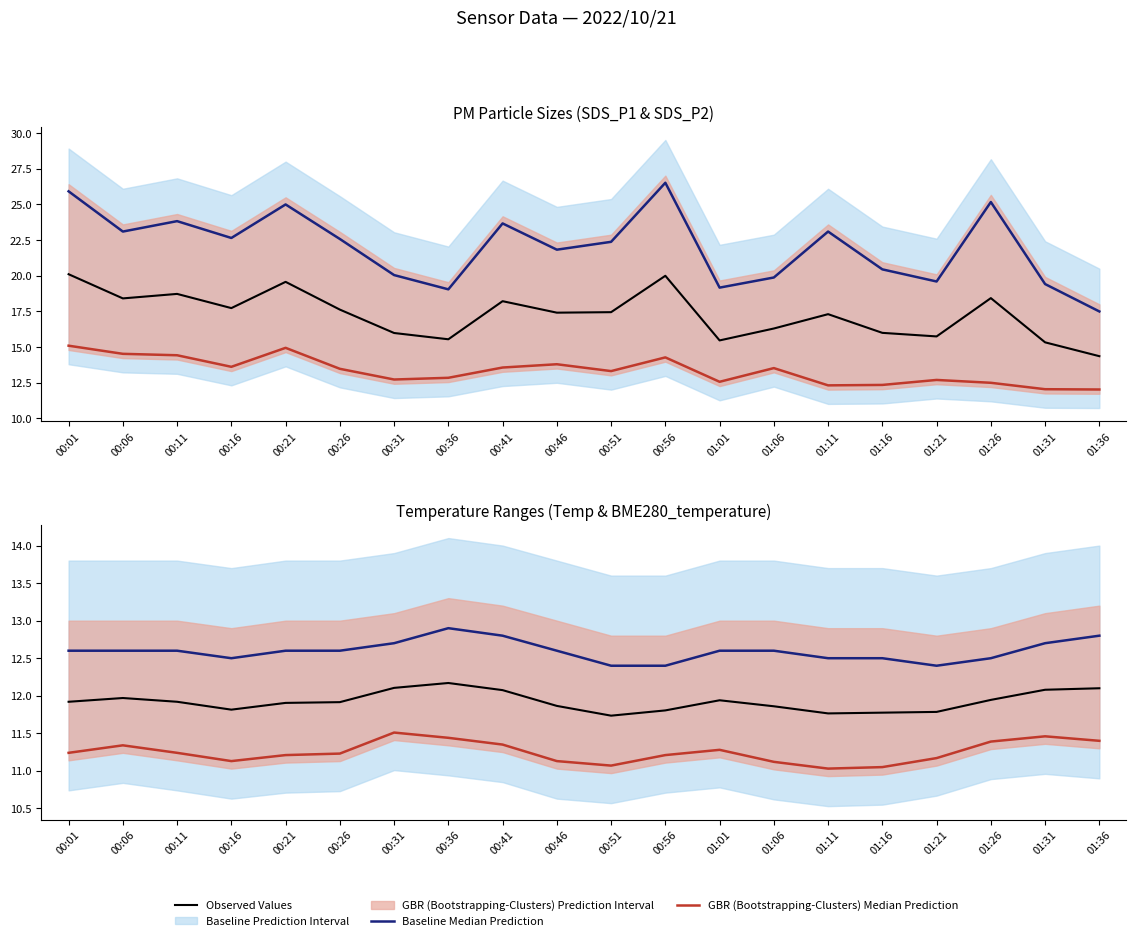

What is the sum of all GBR (Bootstrapping-Clusters) Median Prediction values?

225.0